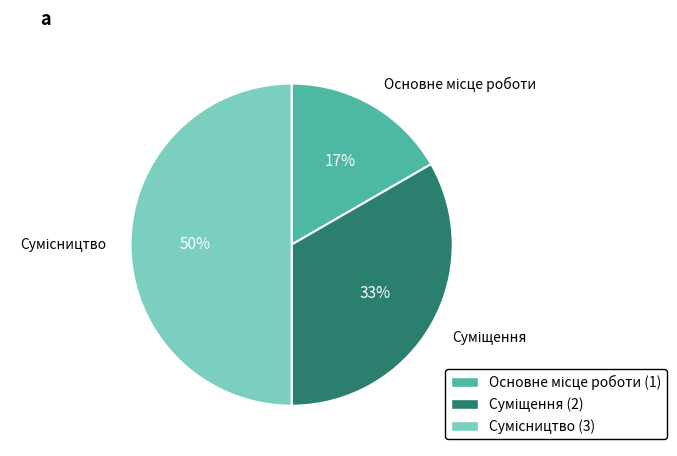

To the nearest percent, what is the difference between the largest and smallest slice percentages?

33%